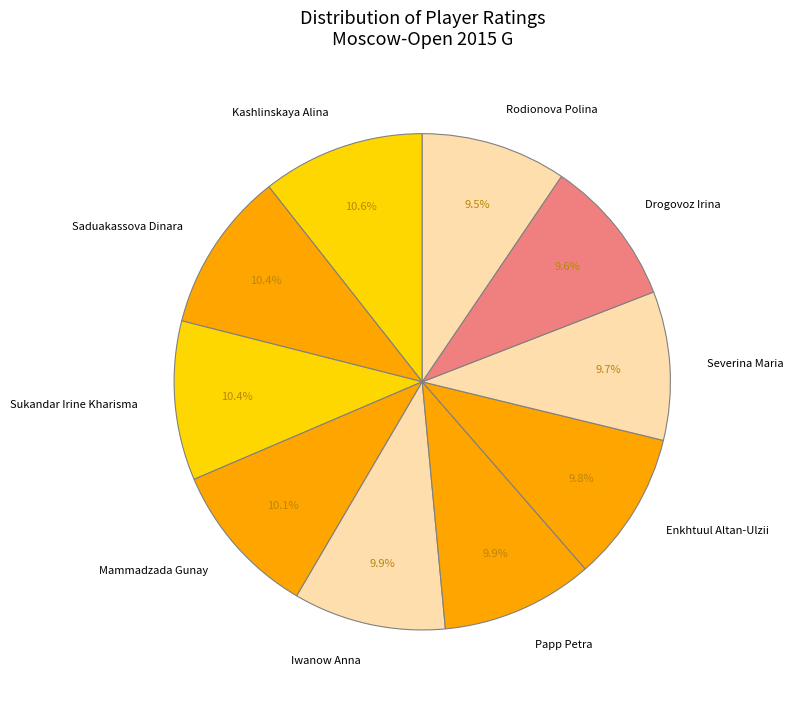

What portion of the pie excludes Rodionova Polina?

90.5%